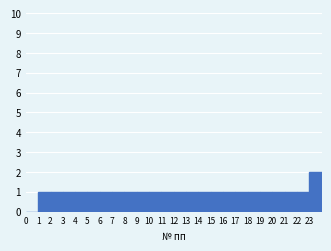

What is the height of the bar covering 23 to 24 on the x-axis? The values are not printed on the chart, so give them approximately, as read against the axis.

2